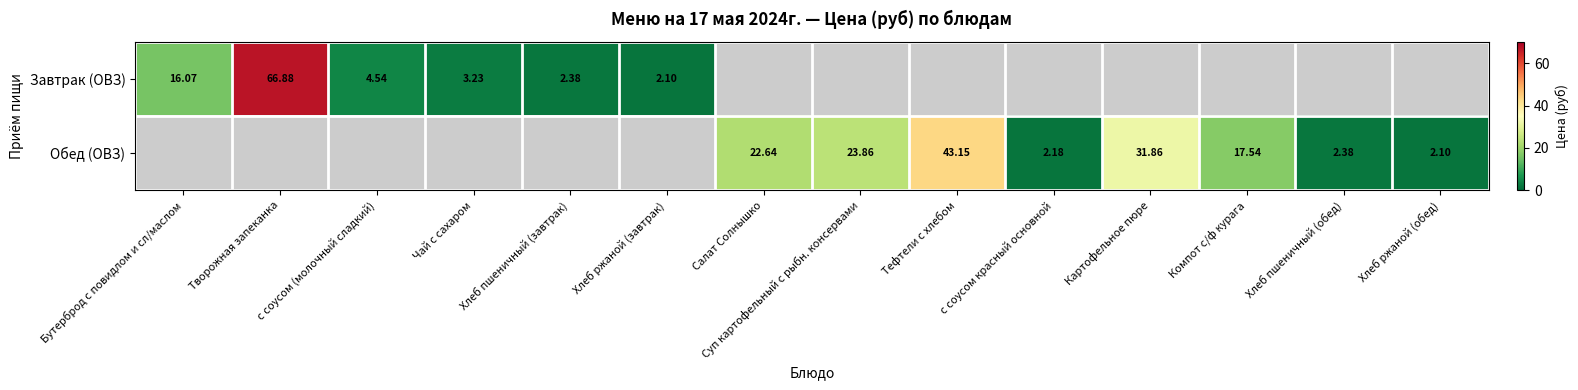

Is the value of Обед (ОВЗ) at Хлеб ржаной (обед) greater than the value of Завтрак (ОВЗ) at с соусом (молочный сладкий)?

No